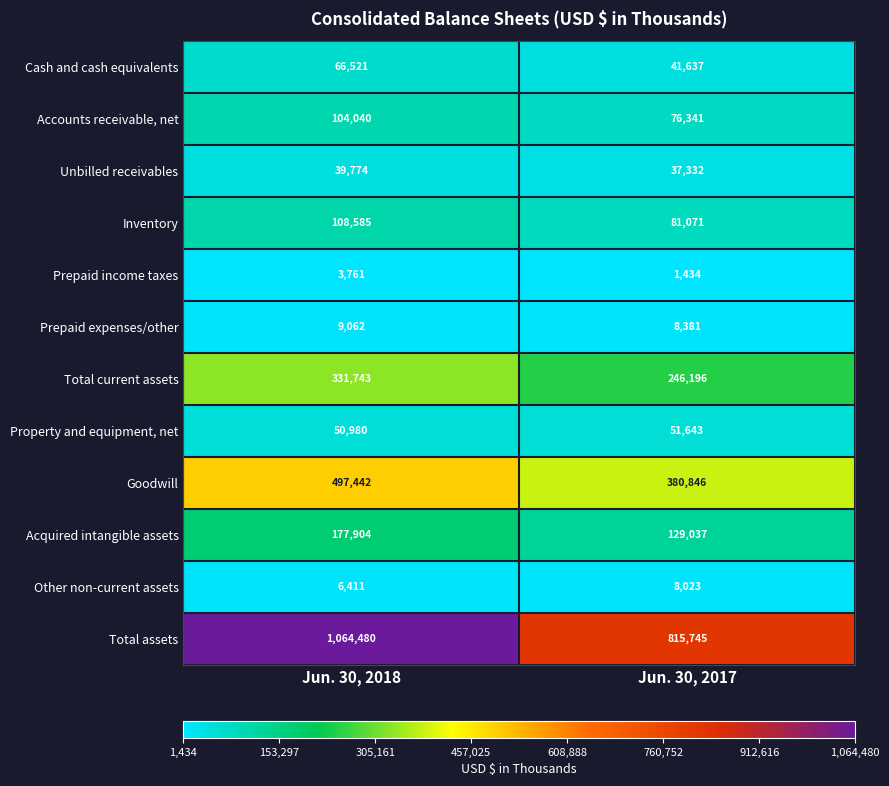

At which category is the sum across all series the highest?

Jun. 30, 2018